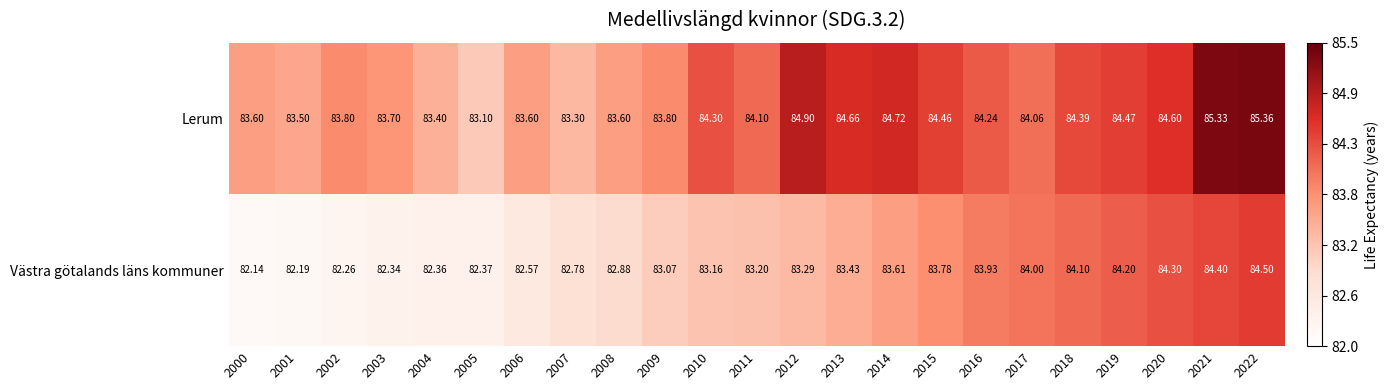

Which series has the largest range (max minus min)?

Västra götalands läns kommuner